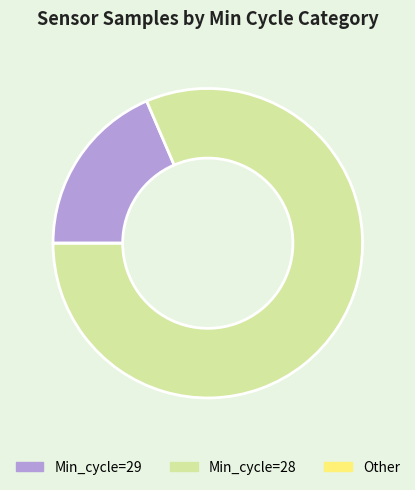

Is there any slice that represents more than half of the pie?

Yes